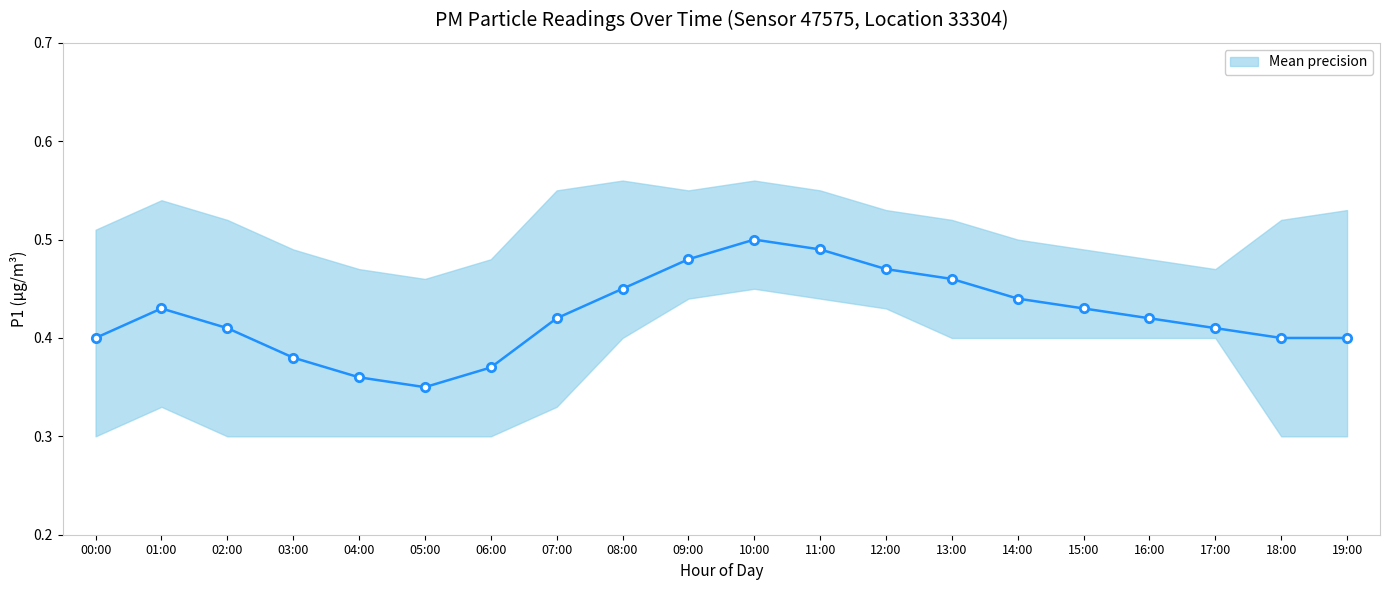

The value at 08:00 is 0.5. True or false?

True